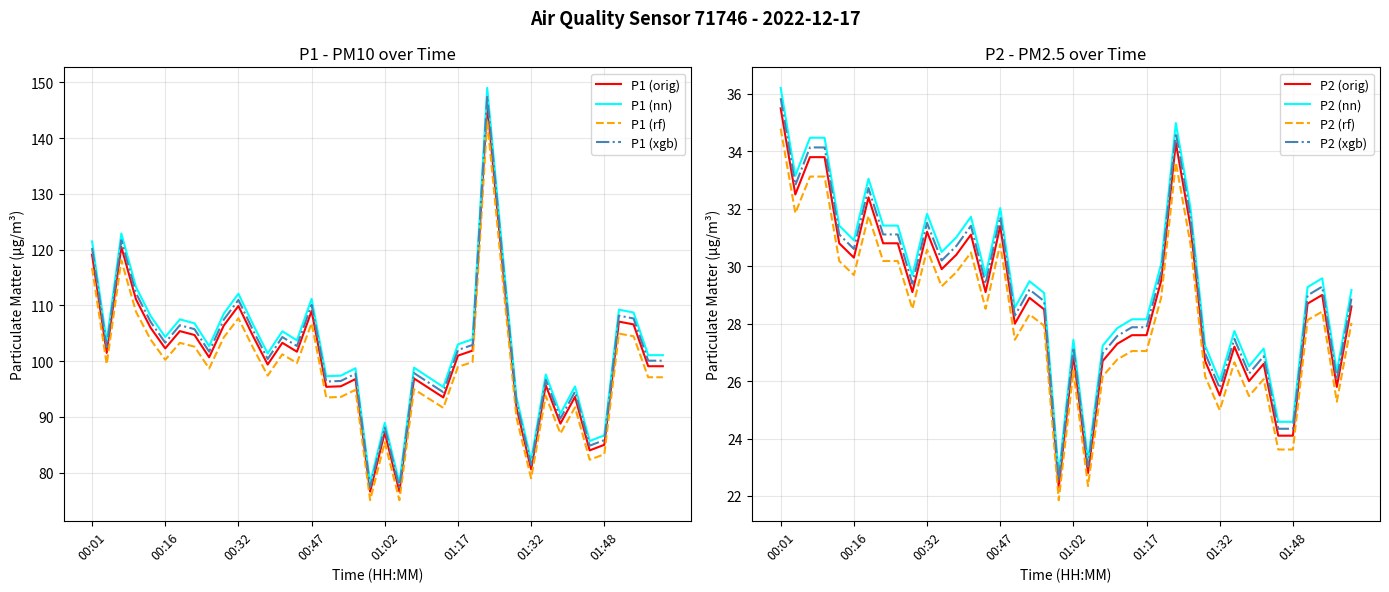

At which category is the sum across all series the highest?

01:23